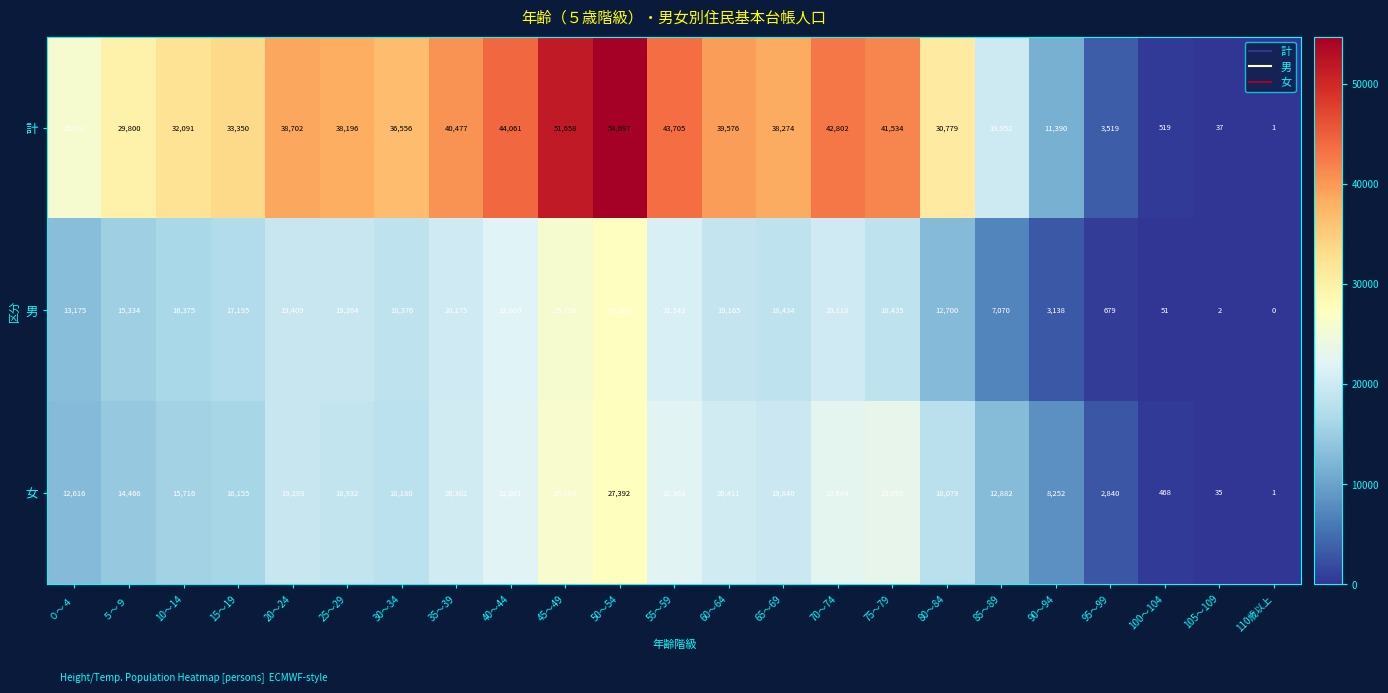

What is the highest value of the 計 series?

54697